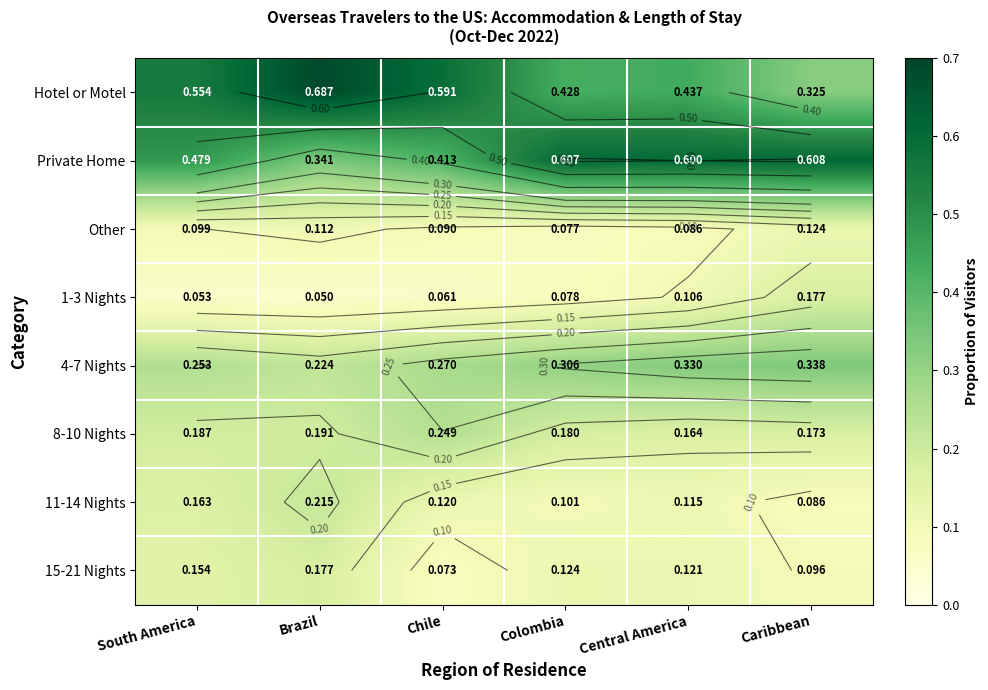

What is the total value across all series at Central America?

2.0